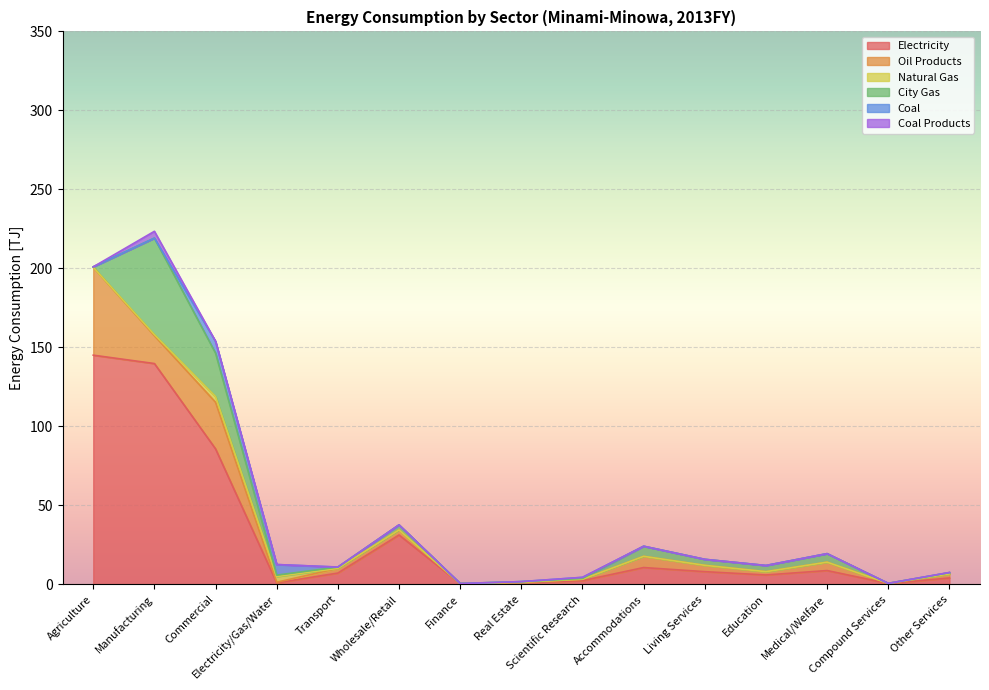

The Coal Products series shows 0.0 at Commercial. True or false?

False